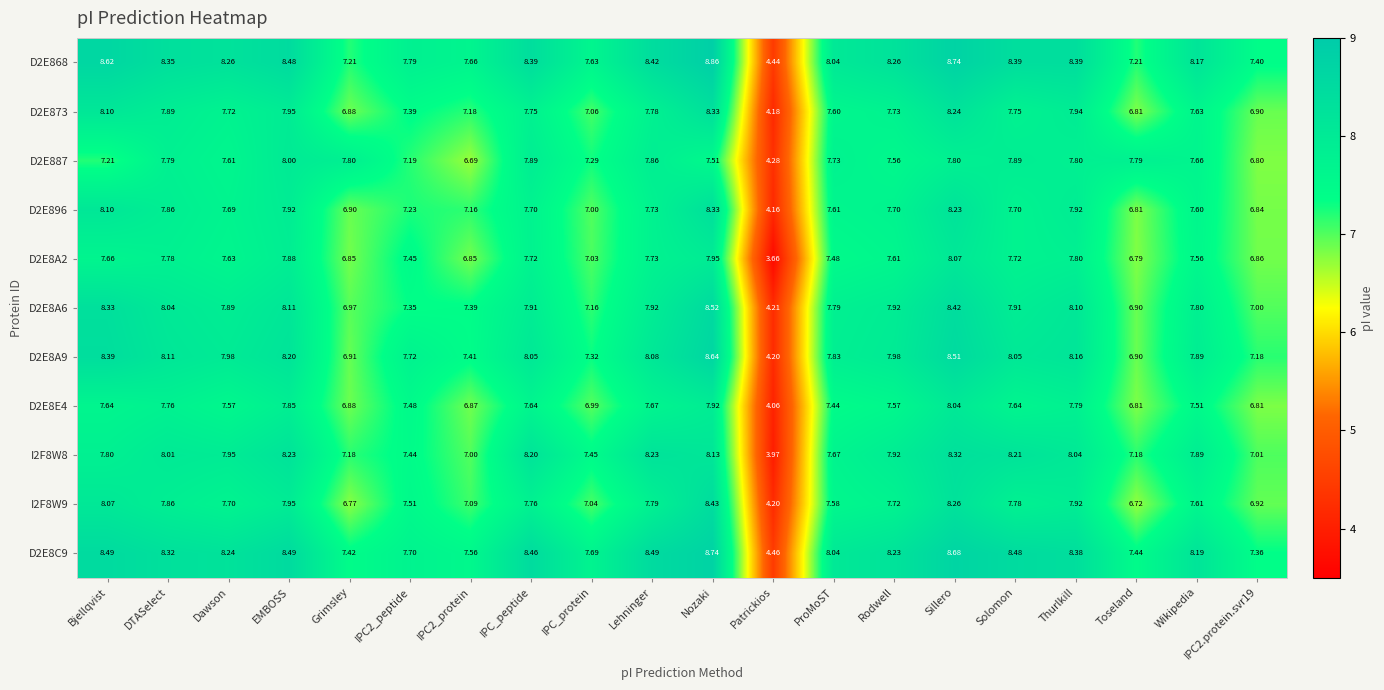

Which series has the largest total across all categories?

D2E8C9